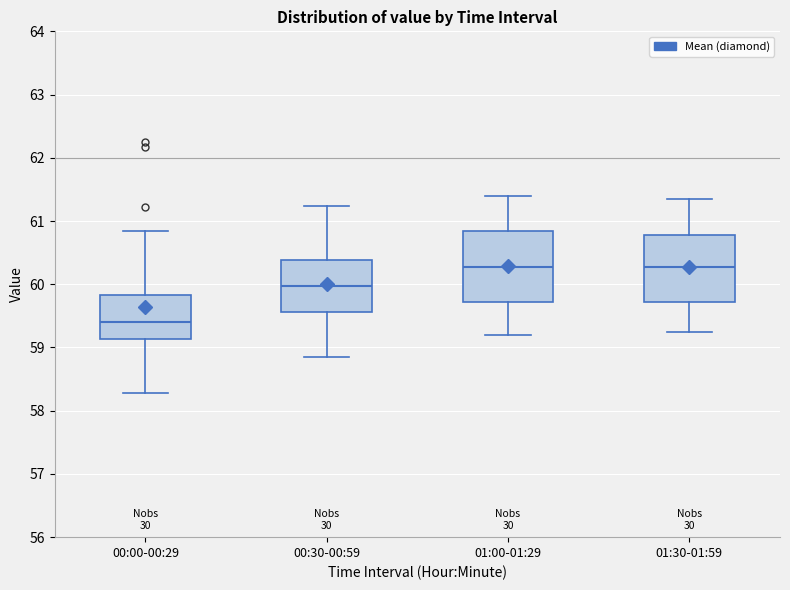

Reading left to right, transcribe this box plot: for each box, give where its median line is, the range the box spans, and where its two whiskers end, as read against the y-axis. The values are not printed on the chart, so give them approximately, as read against the axis.

00:00-00:29: median 59.4, box 59.1 to 59.8, whiskers 58.3 to 60.9
00:30-00:59: median 60.0, box 59.6 to 60.4, whiskers 58.9 to 61.2
01:00-01:29: median 60.3, box 59.7 to 60.9, whiskers 59.2 to 61.4
01:30-01:59: median 60.3, box 59.7 to 60.8, whiskers 59.3 to 61.4